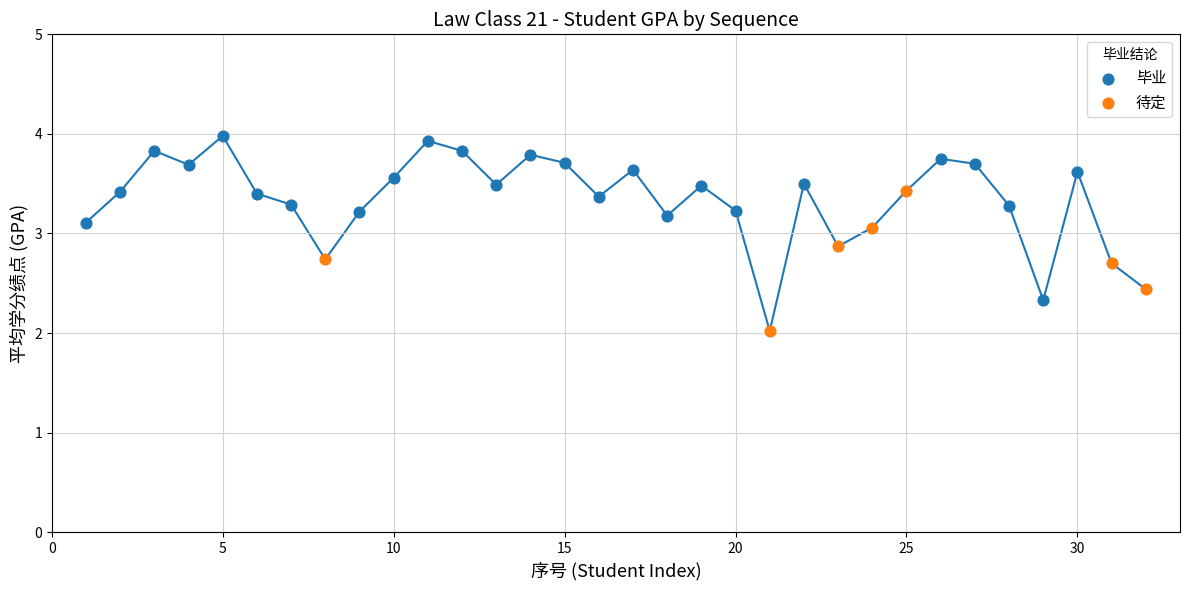

Which series reaches the maximum Y coordinate?

毕业